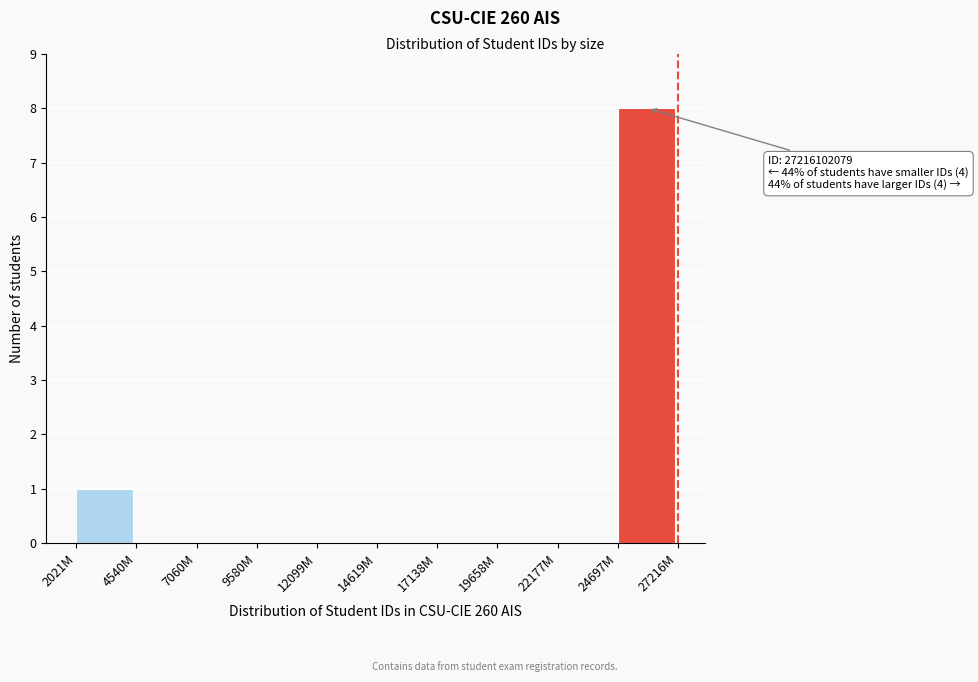

Reading right to left, transcribe all the data shown in this chart.

24697M=8	22177M=0	19658M=0	17138M=0	14619M=0	12099M=0	9580M=0	7060M=0	4540M=0	2021M=1